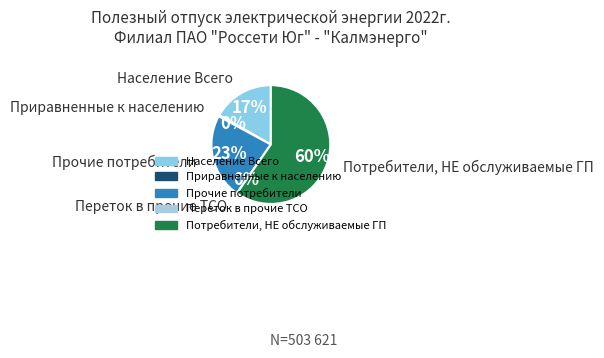

Which slice is the largest?

Потребители, НЕ обслуживаемые ГП